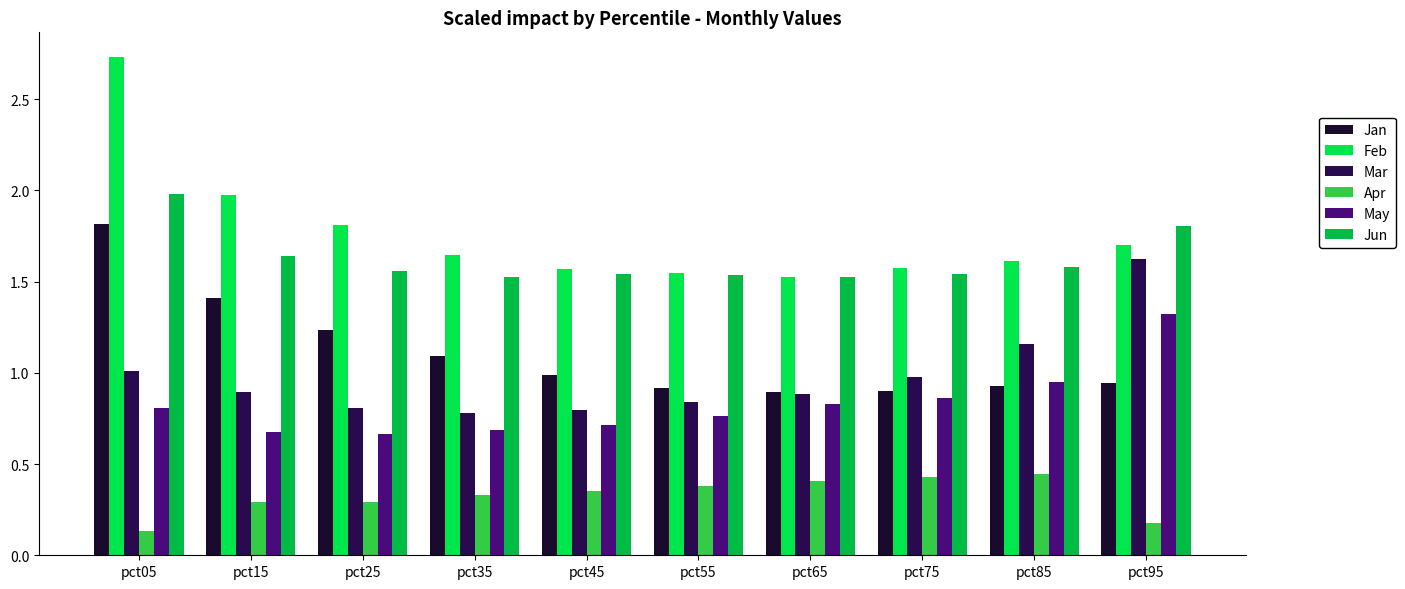

What is the sum of the Feb values at pct85 and pct65?

3.1